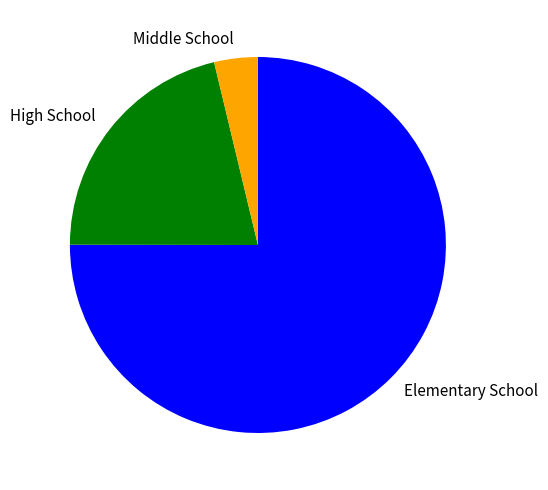

Is it true that High School is 21% of the pie?

True